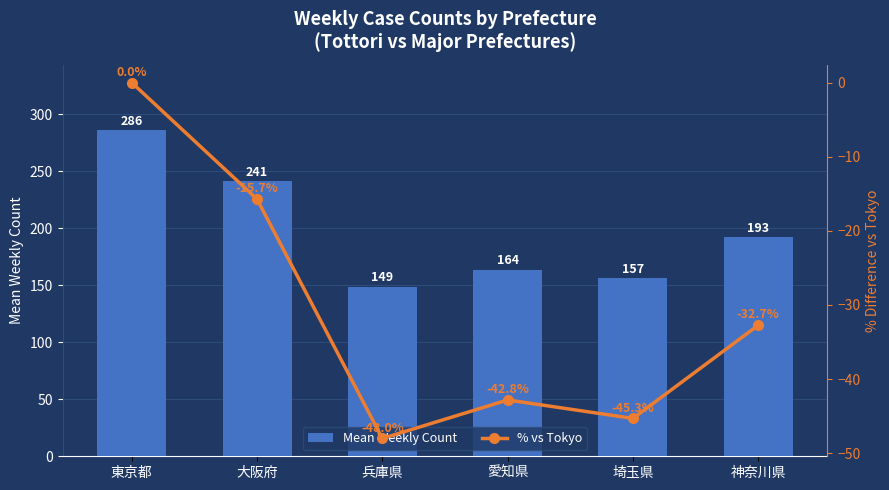

The % vs Tokyo series shows -48.0 at 兵庫県. True or false?

True